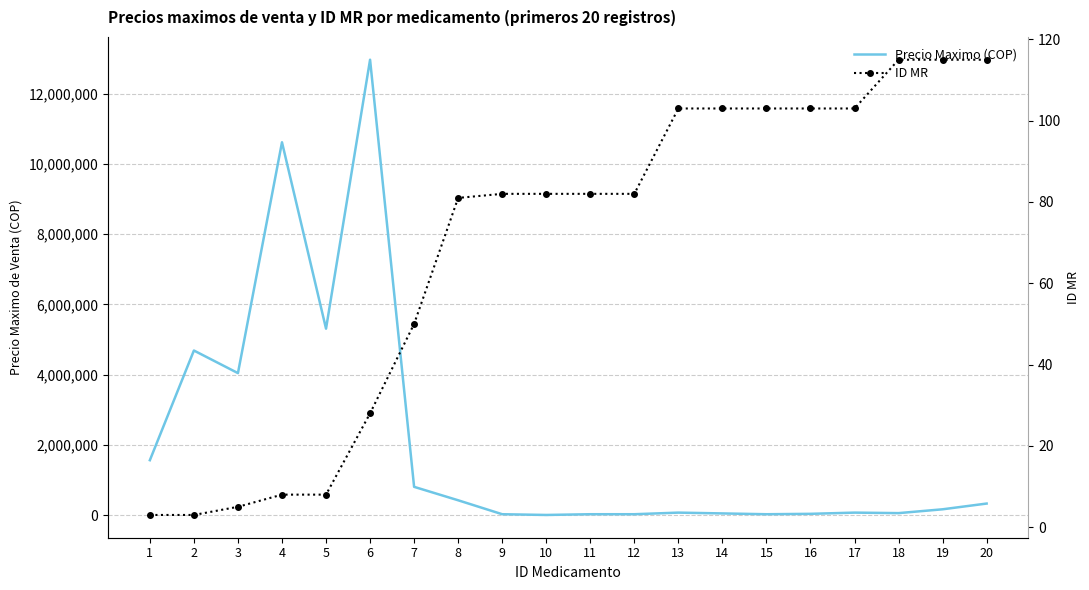

What is the value of the ID MR point at the 16th from the left?

103.0